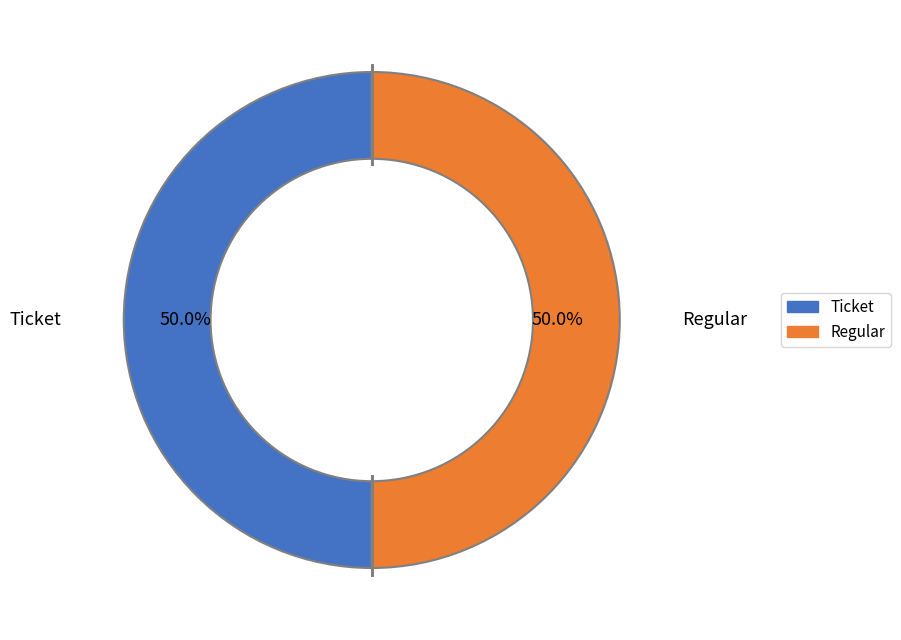

Approximately how many times larger is the value at Regular compared to Ticket?

1.0